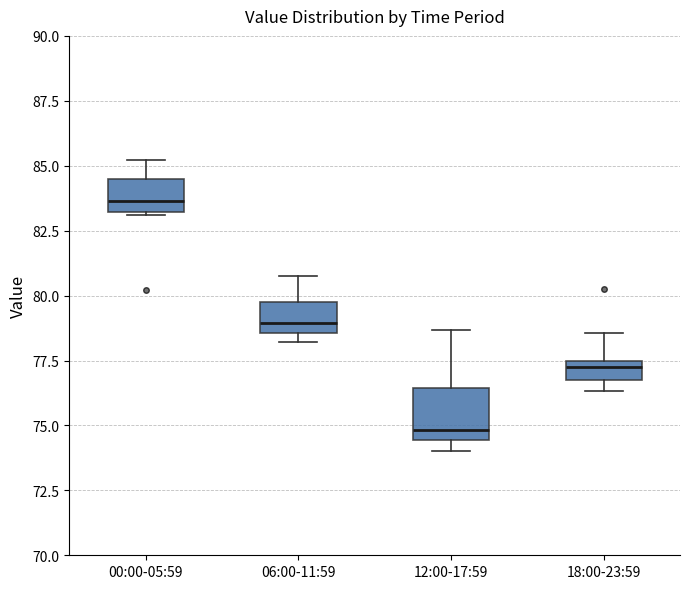

Which box is the tallest, from its lower edge to its upper edge?

12:00-17:59